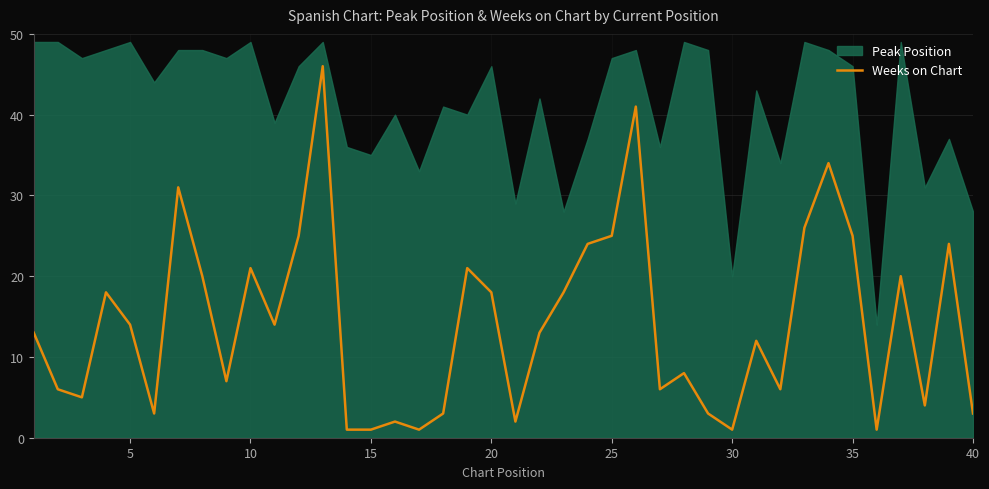

The value of Weeks on Chart at 10 is 13. True or false?

False